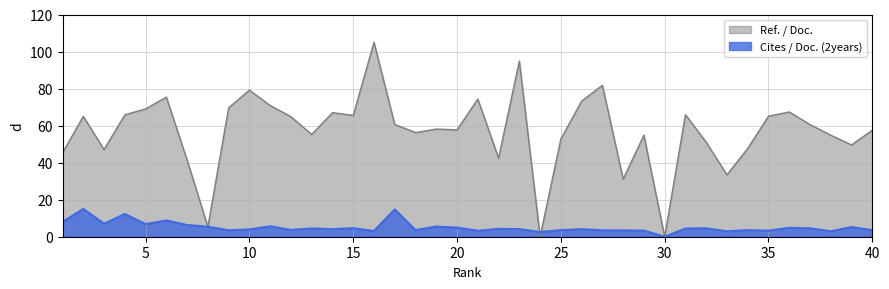

How many intersections are there between Ref. / Doc. and Cites / Doc. (2years)?

2